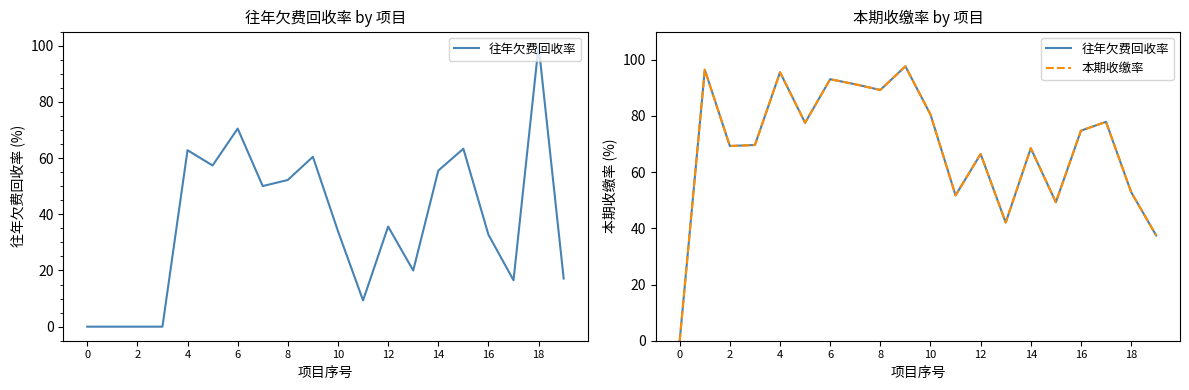

How many data points does each series have?

20